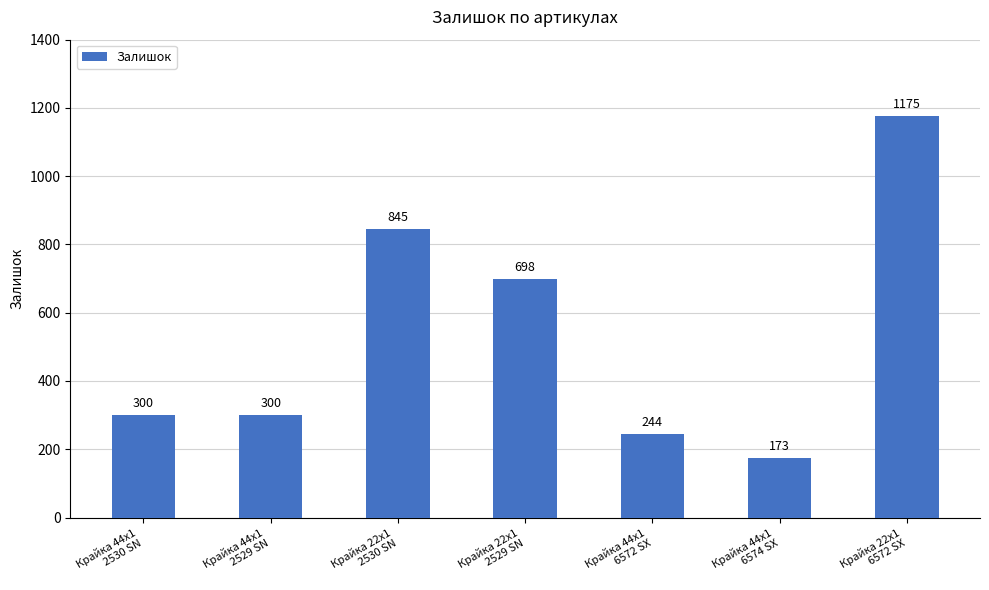

Reading left to right, extract all data points from this chart.

300	300	845	698	244	173	1175